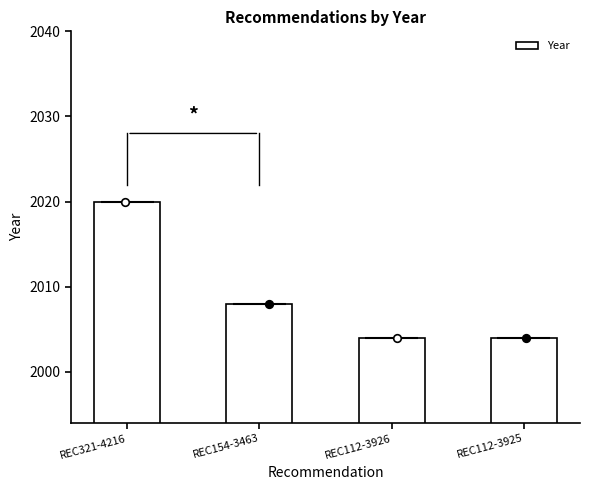

Which has a higher value, REC112-3925 or REC321-4216?

REC321-4216